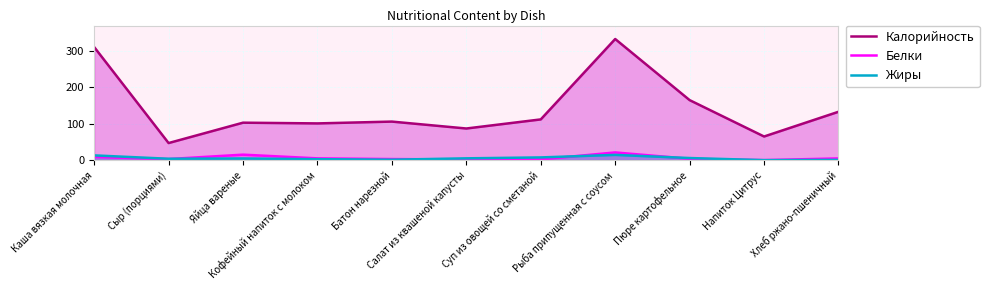

At how many categories does at least one series exceed 314?

1